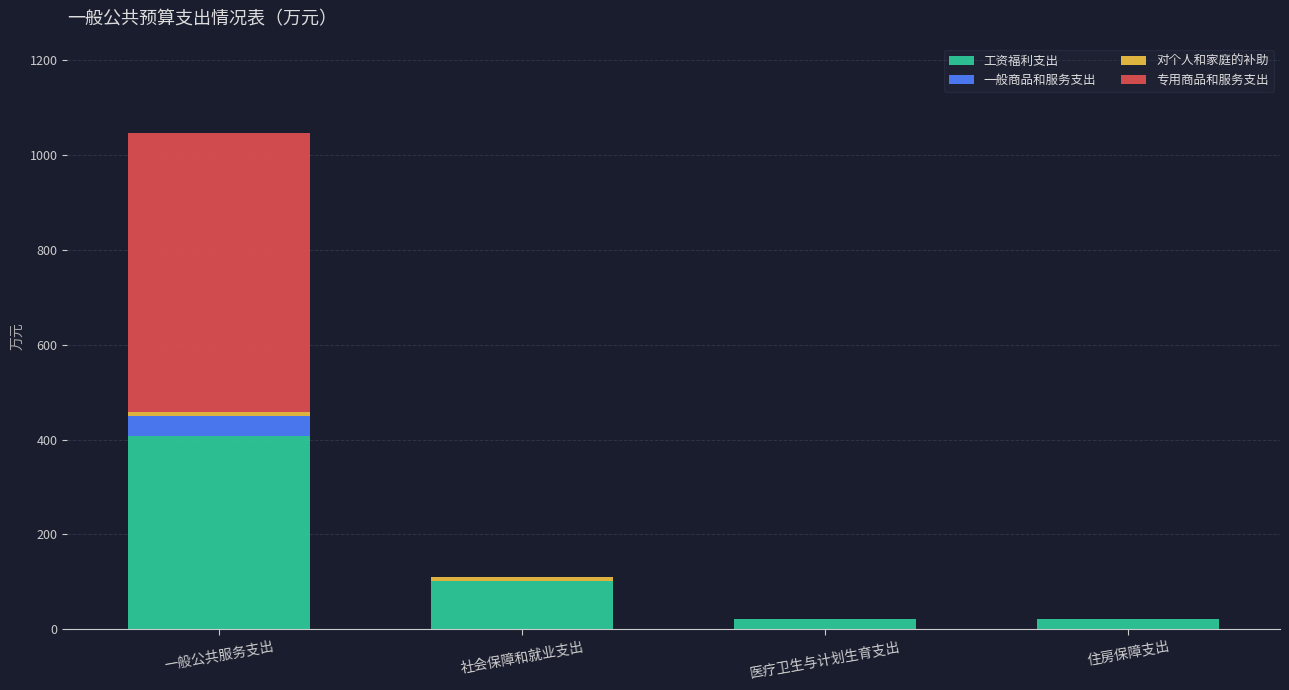

How many data points does each series have?

4